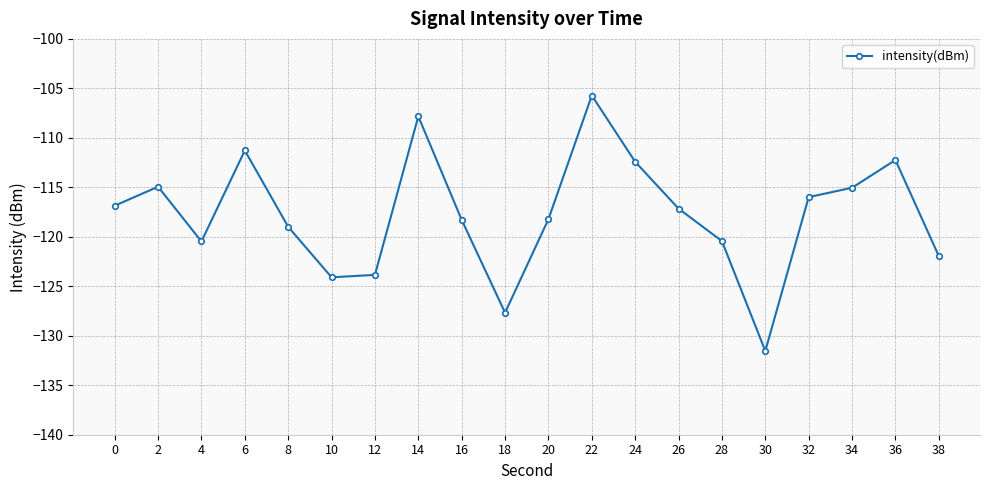

Does the chart have visible grid lines?

Yes